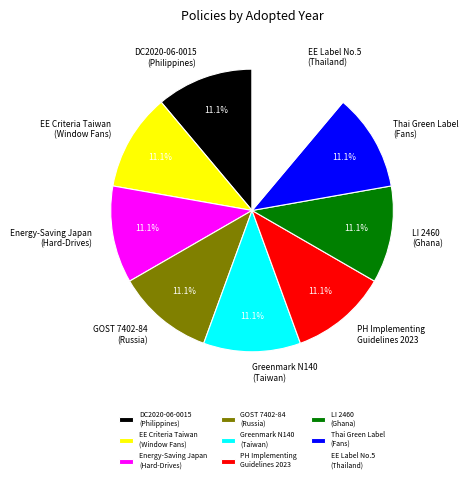

Does Greenmark N140 (Taiwan) account for over 50% of the chart?

No